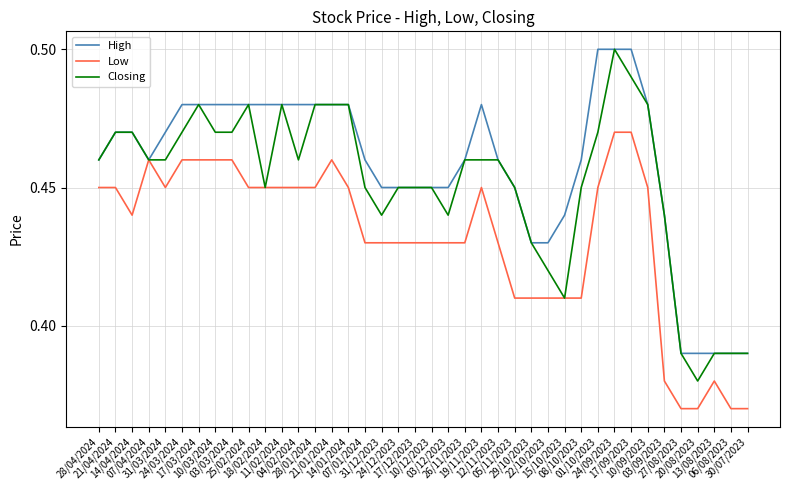

Rank the series by their average value, from highest to lowest.

High, Closing, Low